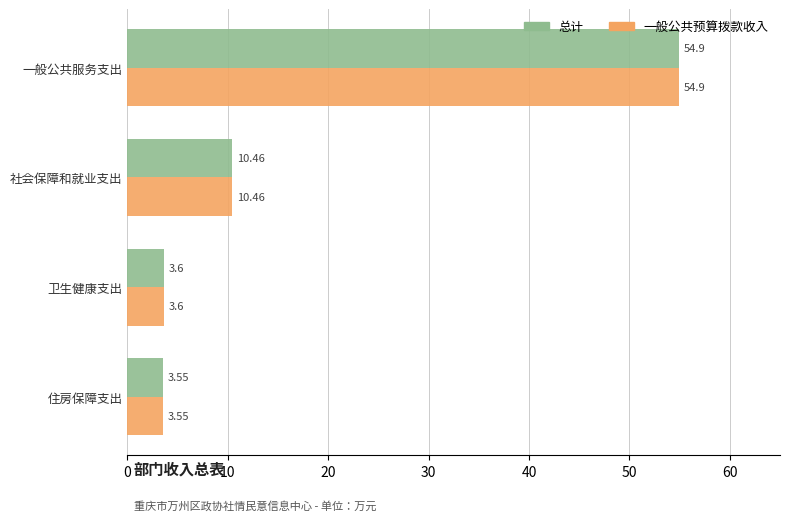

Is the value of 一般公共预算拨款收入 at 住房保障支出 greater than the value of 总计 at 社会保障和就业支出?

No